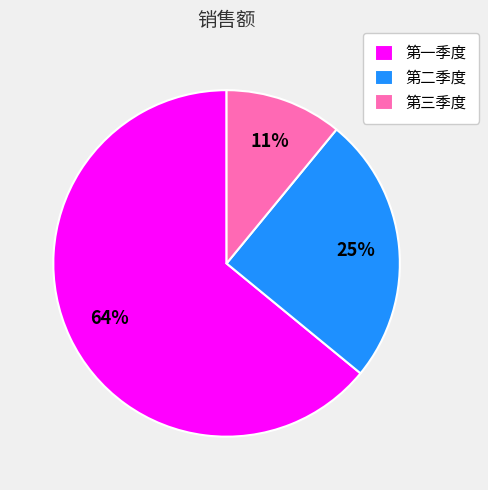

Which category has the biggest portion of the pie?

第一季度